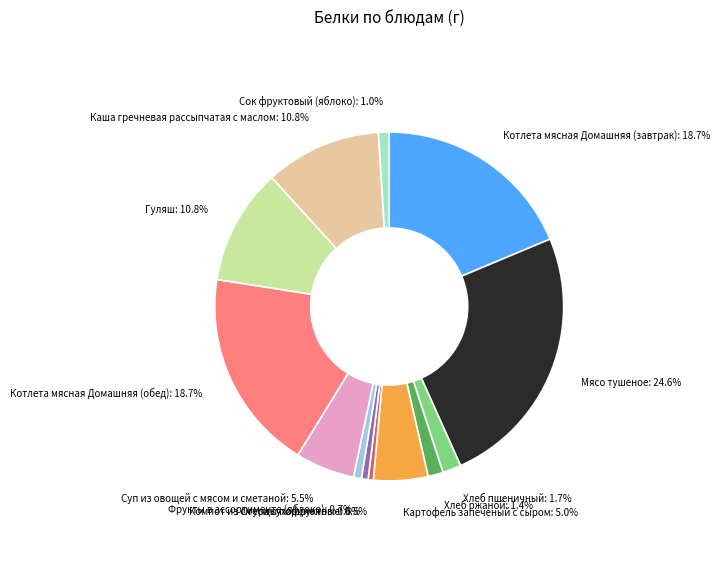

Is there any slice that represents more than half of the pie?

No